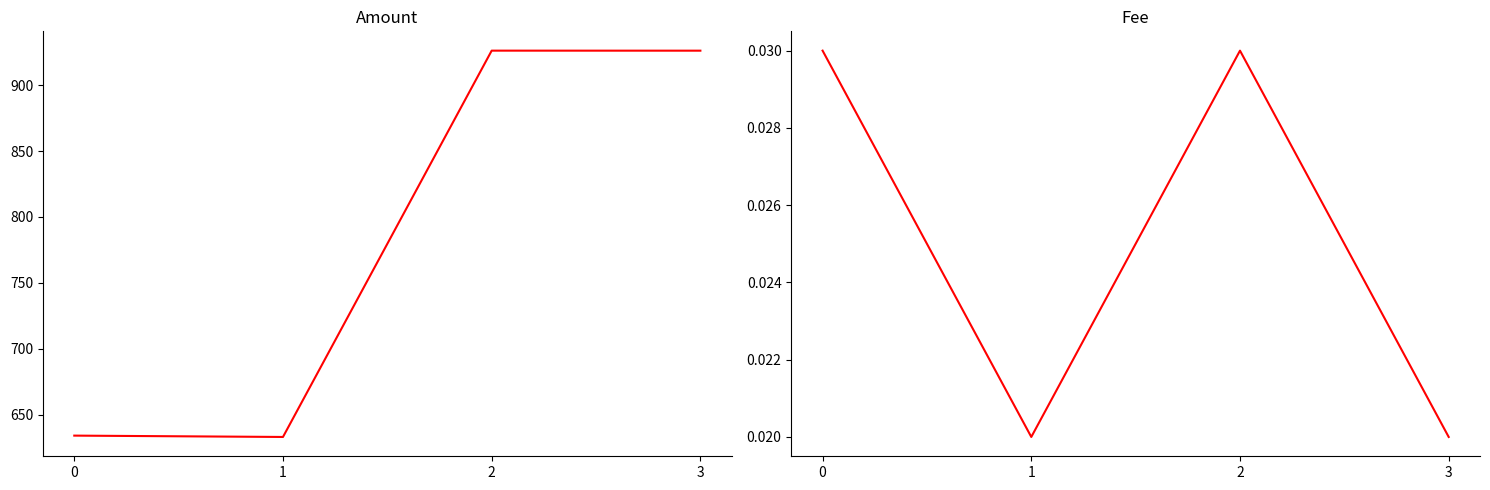

At how many categories does at least one series exceed 566?

4